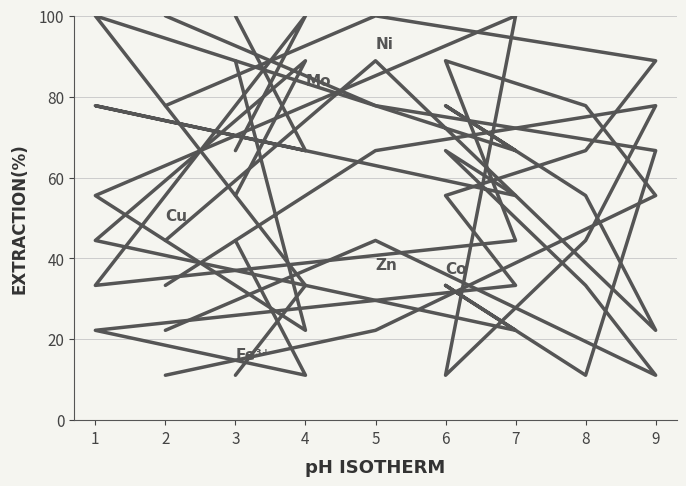

Which series has the widest spread of values?

Cu